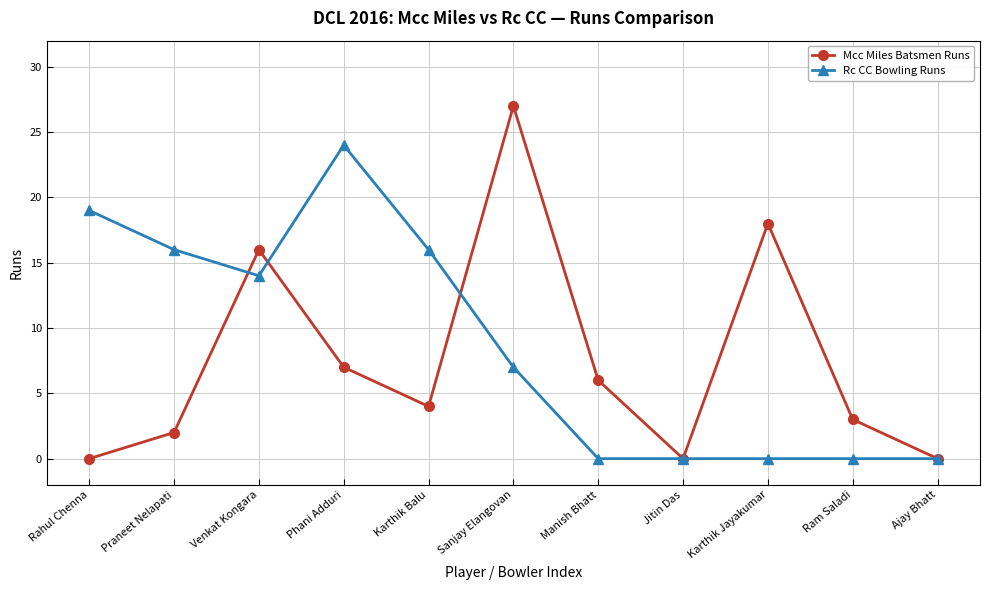

Is the value of Rc CC Bowling Runs at Rahul Chenna greater than the value of Mcc Miles Batsmen Runs at Praneet Nelapati?

Yes